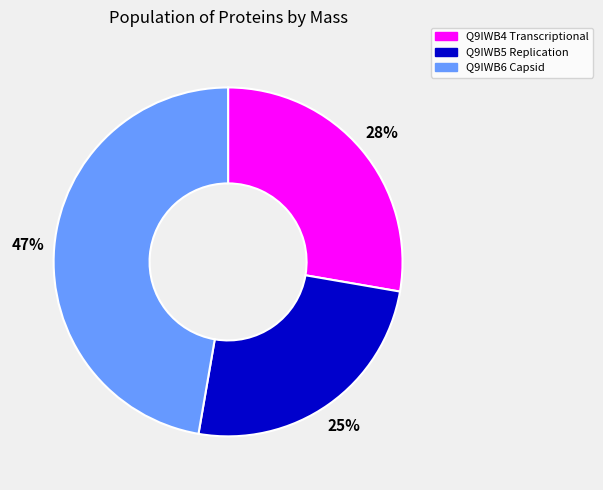

Count the number of slices in the pie.

3